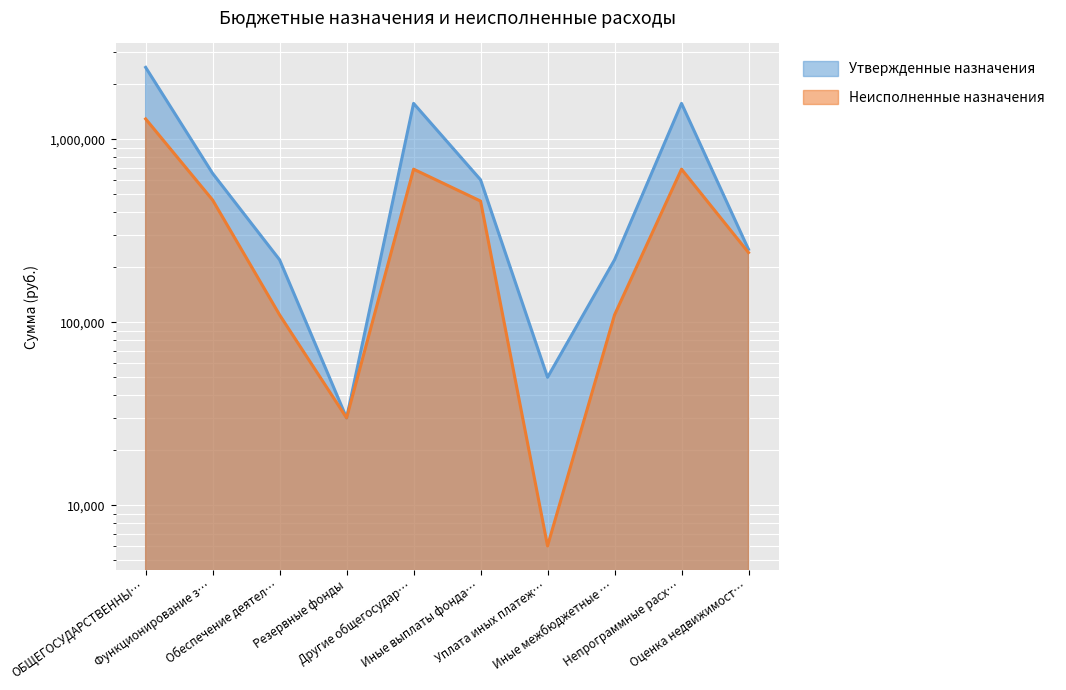

What position from the right is Иные выплаты фонда…?

5